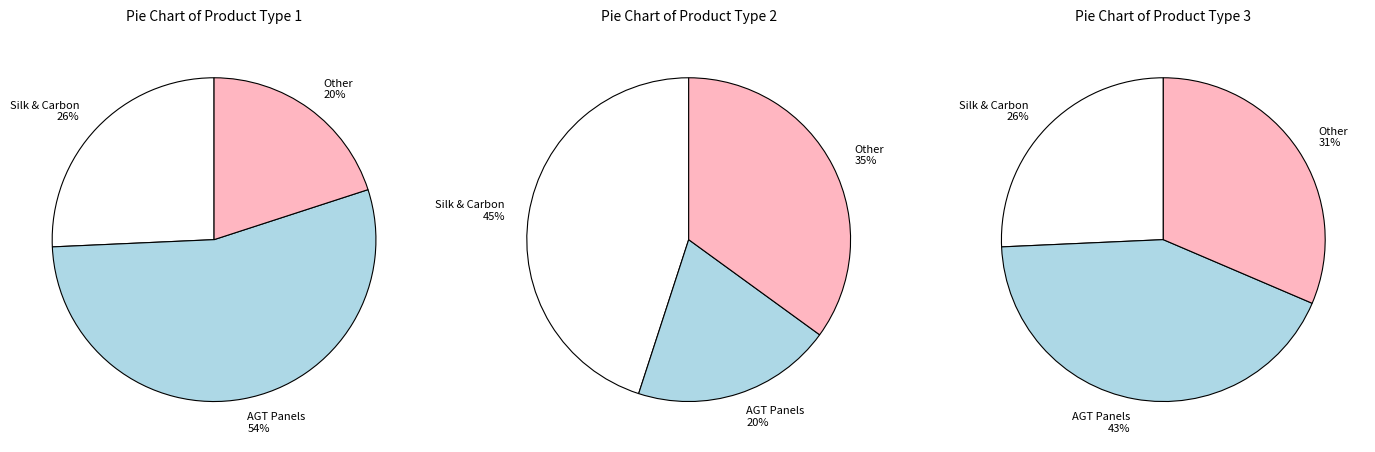

Does any single category account for the majority?

No